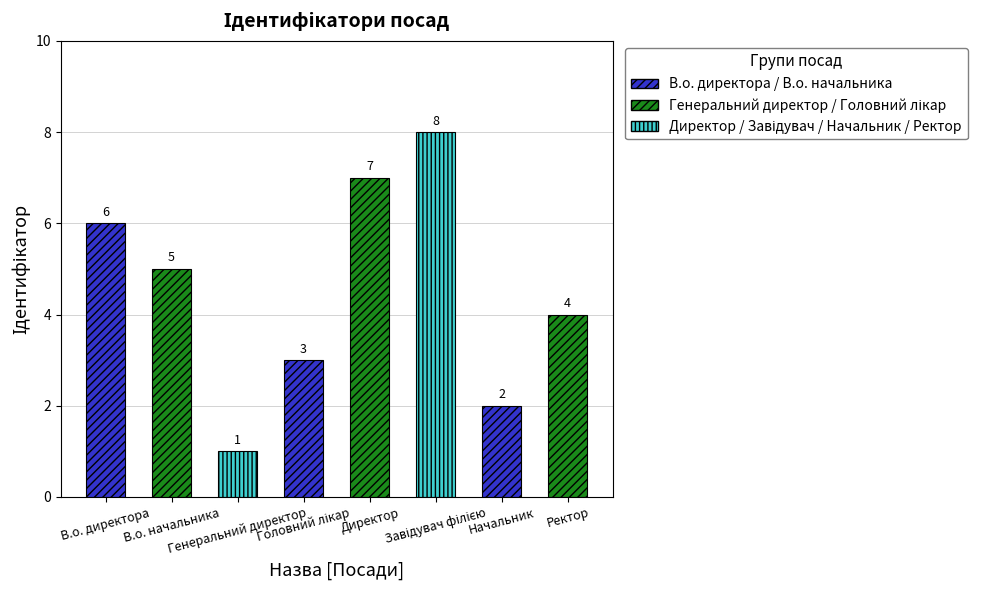

What is the maximum value shown in the chart?

8